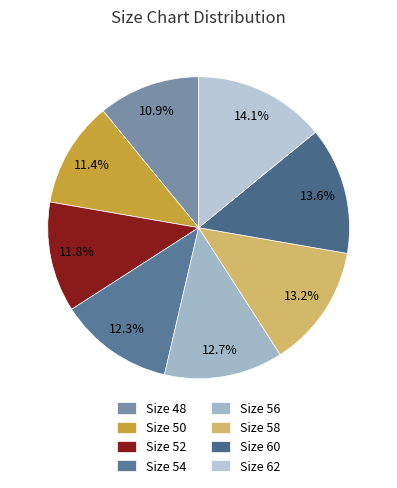

True or false: Size 62 accounts for 27% of the total.

False